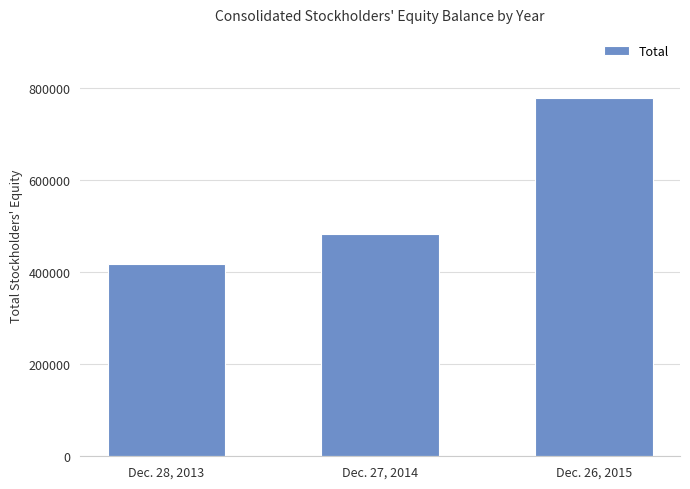

What is the sum of the values at Dec. 26, 2015 and Dec. 27, 2014?

1258968